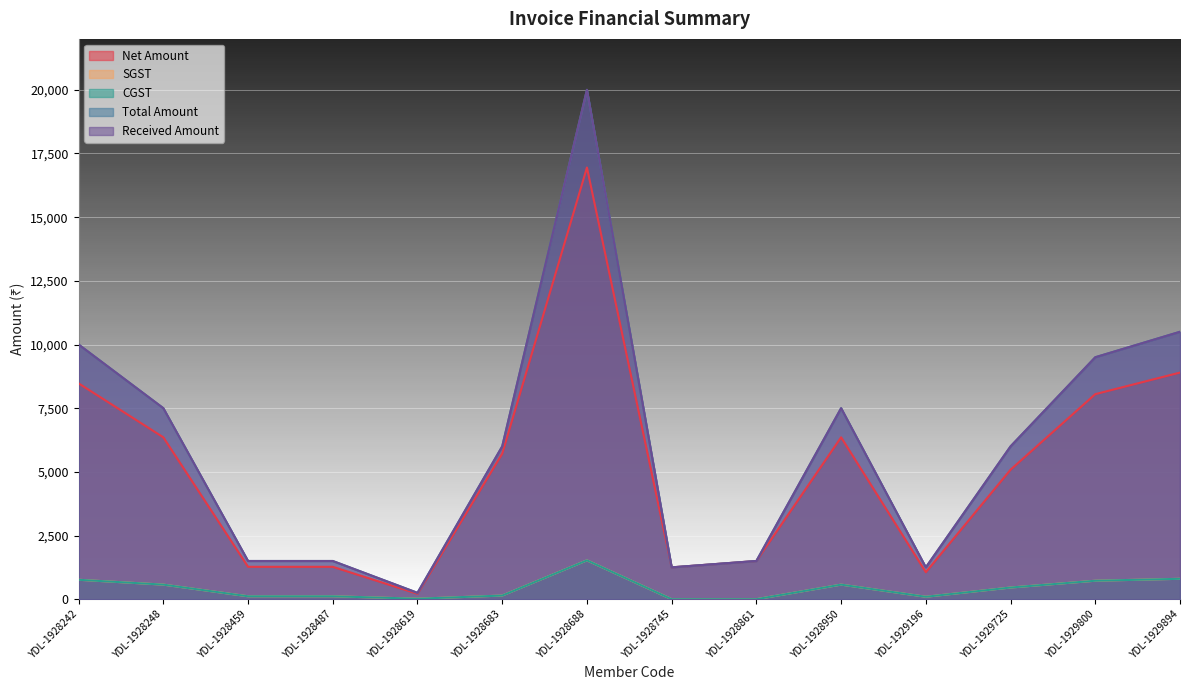

True or false: CGST has a value of 95.3 at YDL-1929196.

True